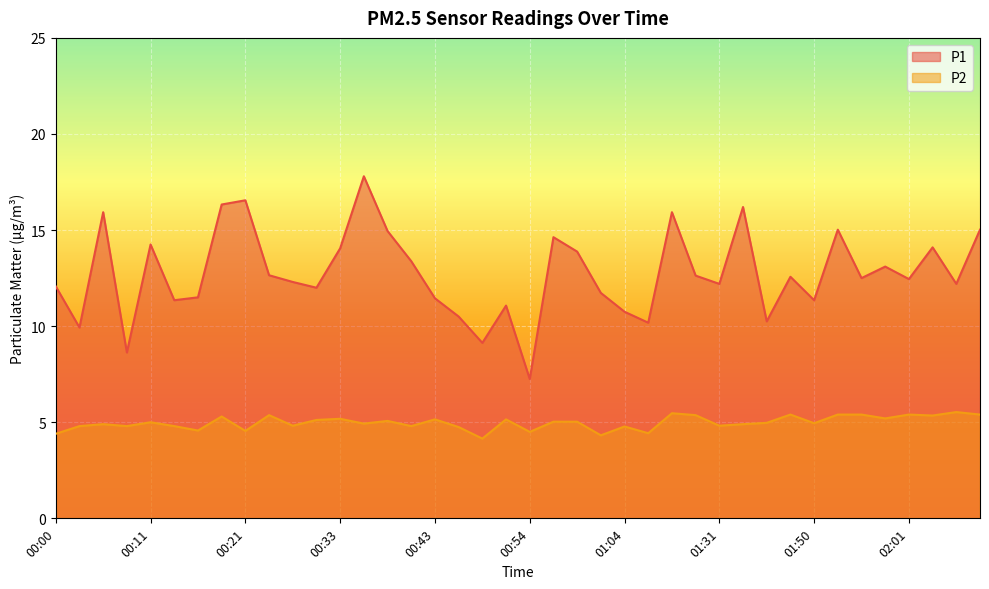

Reading left to right, extract all data points from this chart.

P1: 00:00=12.1	00:03=9.9	00:06=15.9	00:08=8.6	00:11=14.2	00:13=11.3	00:16=11.5	00:18=16.3	00:21=16.6	00:23=12.7	00:26=12.3	00:31=12.0	00:33=14.1	00:36=17.8	00:38=14.9	00:41=13.4	00:43=11.4	00:46=10.5	00:49=9.1	00:51=11.1	00:54=7.2	00:57=14.6	00:59=13.9	01:01=11.7	01:04=10.8	01:06=10.2	01:09=15.9	01:14=12.6	01:31=12.2	01:36=16.2	01:42=10.2	01:48=12.6	01:50=11.3	01:53=15.0	01:56=12.5	01:58=13.1	02:01=12.4	02:03=14.1	02:06=12.2	02:08=15.0
P2: 00:00=4.4	00:03=4.8	00:06=4.9	00:08=4.8	00:11=5.0	00:13=4.8	00:16=4.6	00:18=5.3	00:21=4.5	00:23=5.4	00:26=4.8	00:31=5.1	00:33=5.2	00:36=4.9	00:38=5.1	00:41=4.8	00:43=5.2	00:46=4.8	00:49=4.2	00:51=5.2	00:54=4.5	00:57=5.0	00:59=5.0	01:01=4.3	01:04=4.8	01:06=4.4	01:09=5.5	01:14=5.4	01:31=4.8	01:36=4.9	01:42=5.0	01:48=5.4	01:50=5.0	01:53=5.4	01:56=5.4	01:58=5.2	02:01=5.4	02:03=5.3	02:06=5.5	02:08=5.4